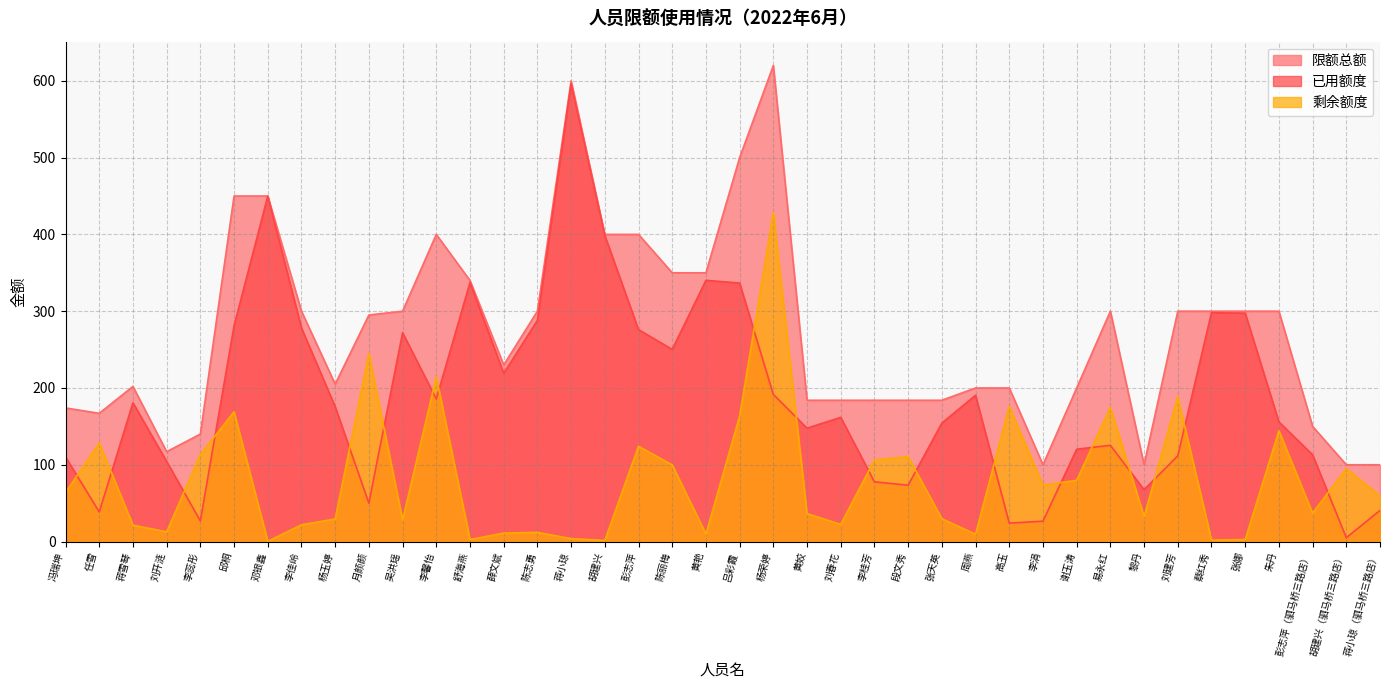

What is the average value of the 限额总额 series?

271.5